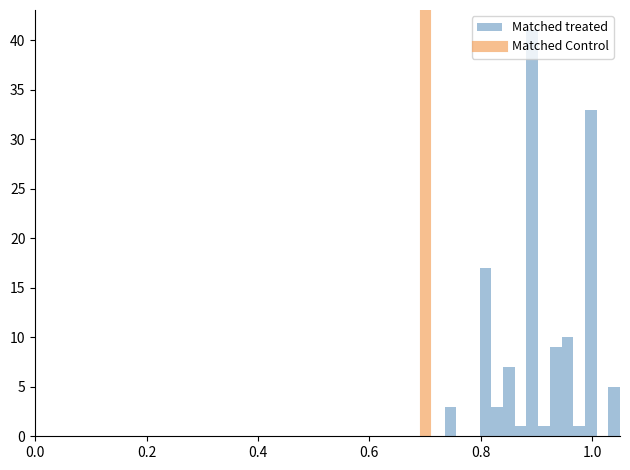

Read against the x-axis, roughly where is the centre of the tallest bar?

0.90